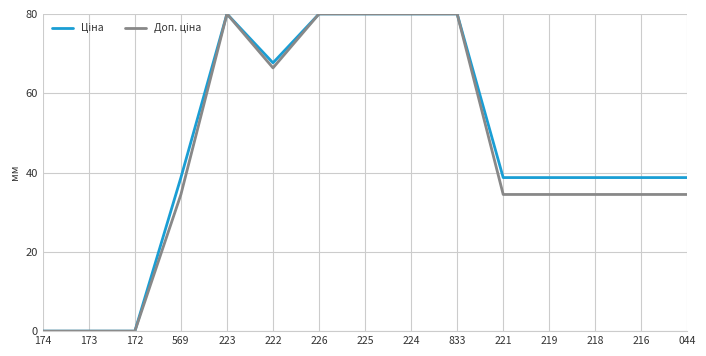

What is the difference between the highest and lowest values at 569?

4.3